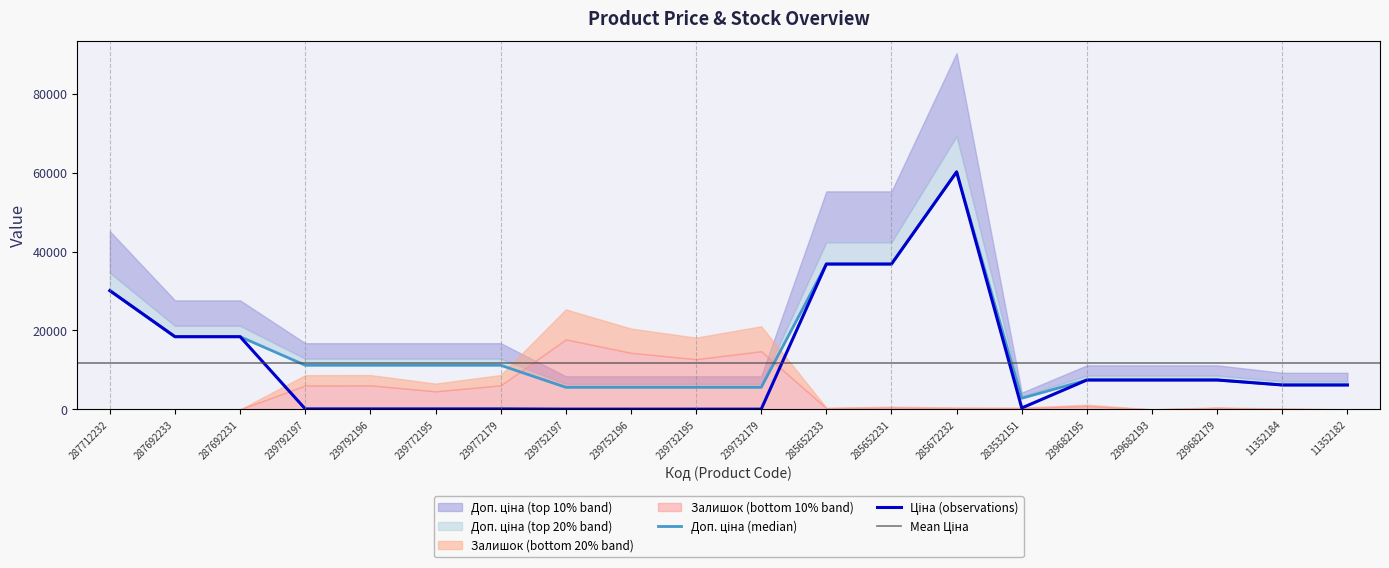

List the labels in order of Доп. ціна value, smallest first.

283532151, 239752197, 239752196, 239732195, 239732179, 11352184, 11352182, 239682195, 239682193, 239682179, 239792197, 239792196, 239772195, 239772179, 287692233, 287692231, 287712232, 285652233, 285652231, 285672232